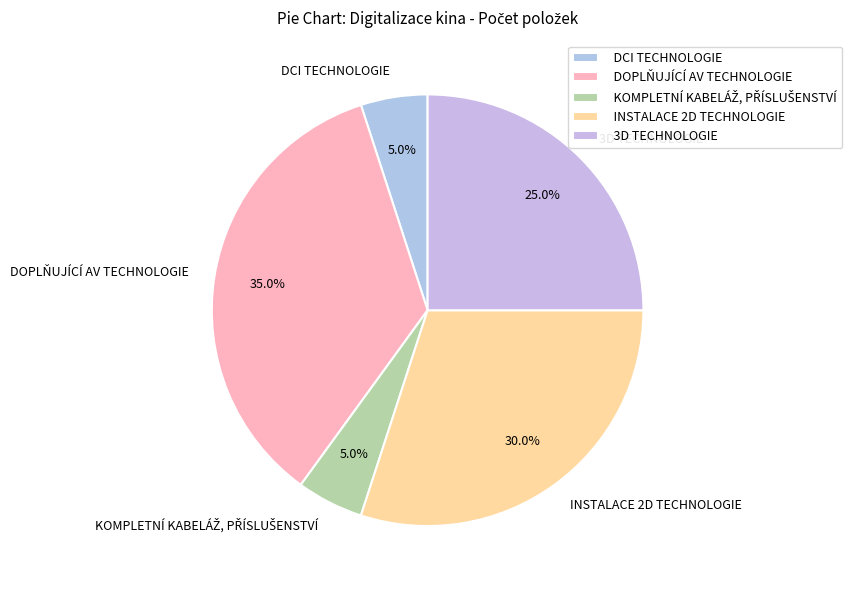

Which has a higher value, 3D TECHNOLOGIE or DOPLŇUJÍCÍ AV TECHNOLOGIE?

DOPLŇUJÍCÍ AV TECHNOLOGIE